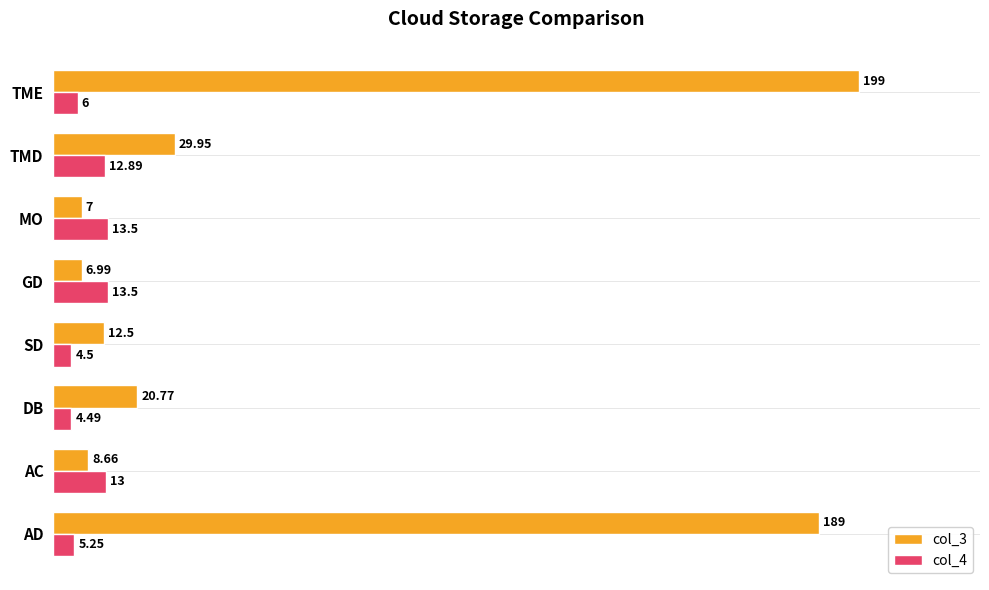

Rank the categories by col_3 value from lowest to highest.

GD, MO, AC, SD, DB, TMD, AD, TME